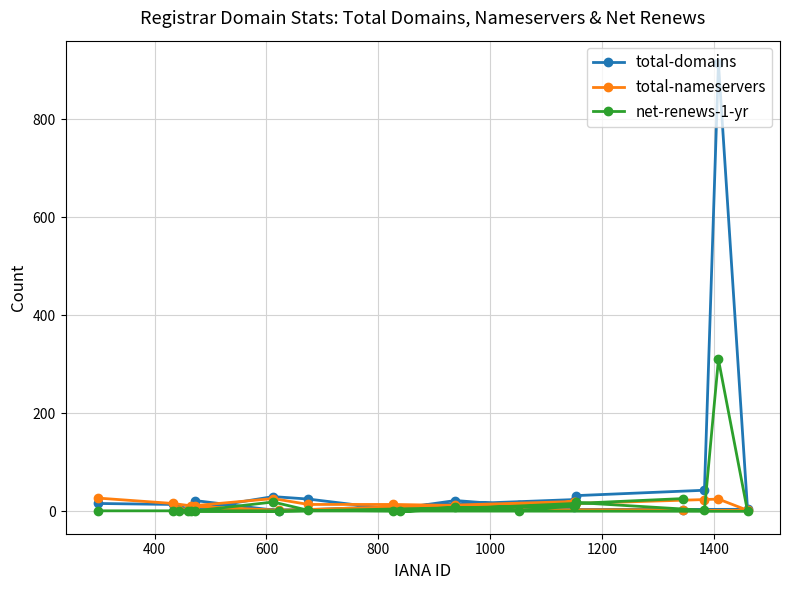

What is the sum of all total-domains values?

1185